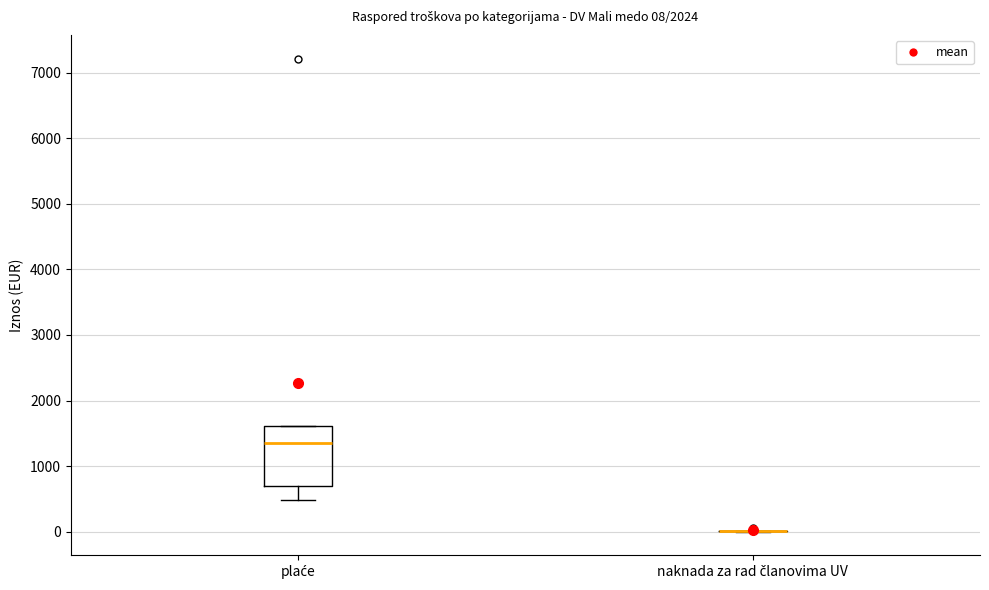

Comparing the boxes themselves (not the whiskers), which one is the tallest?

plaće